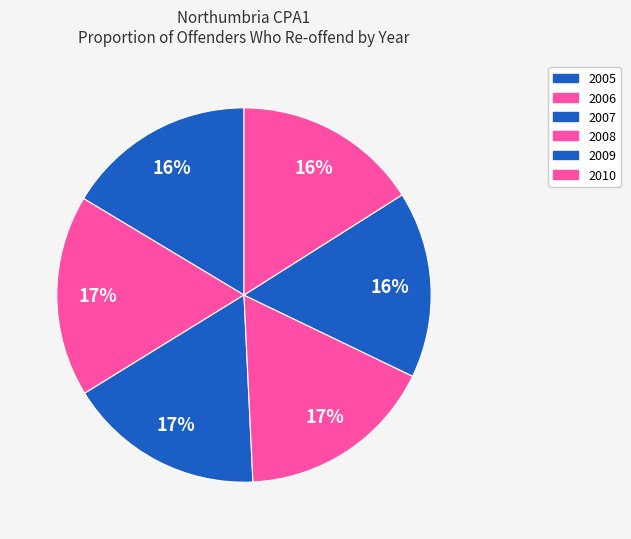

Count the number of slices in the pie.

6